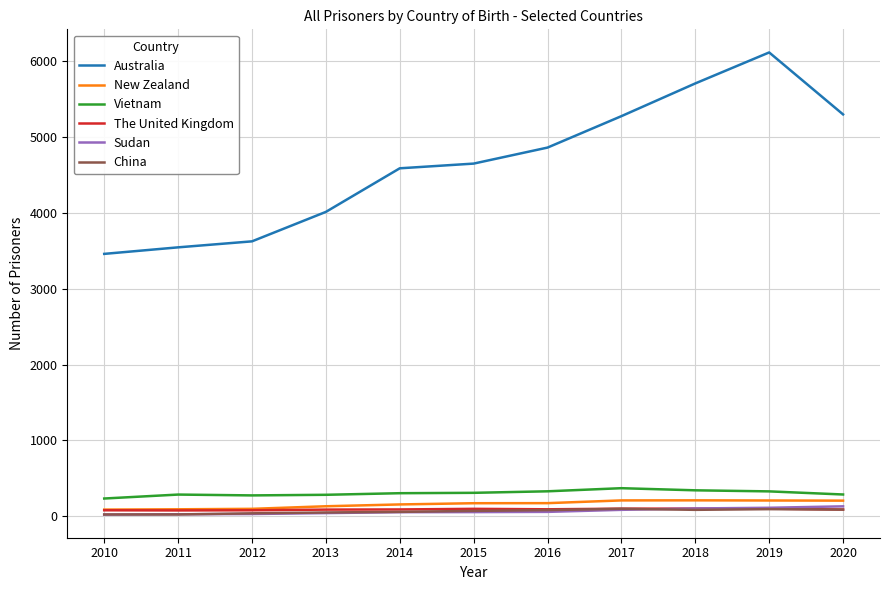

True or false: Australia and China intersect in this chart.

False